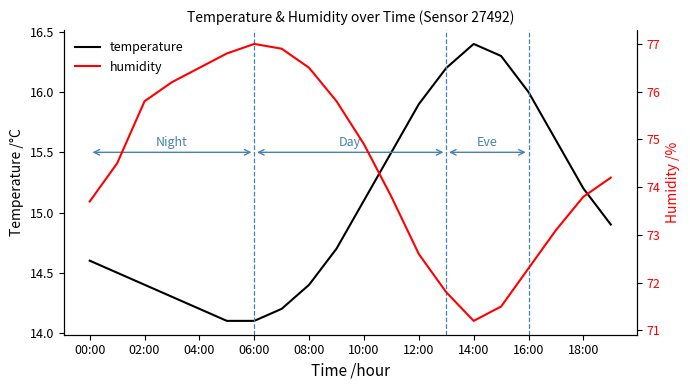

True or false: temperature has a value of 22.6 at 16:00.

False